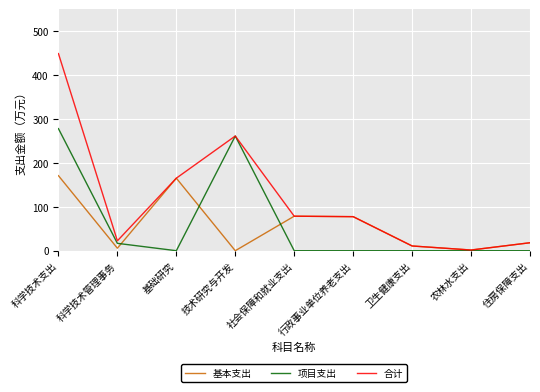

Which series has the largest range (max minus min)?

合计